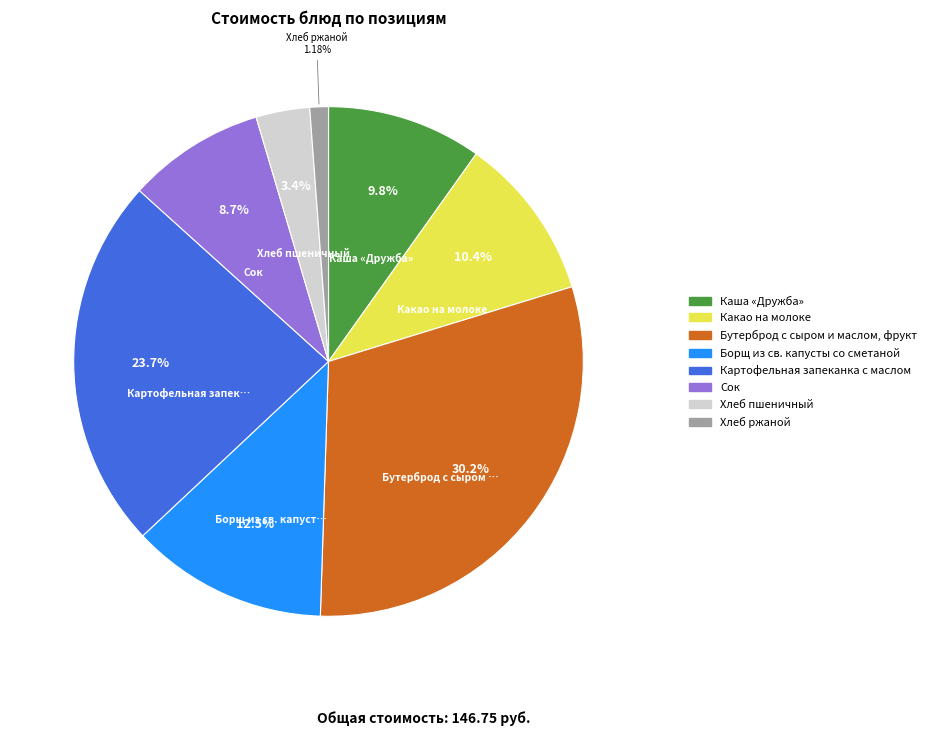

How many segments does this pie chart have?

8